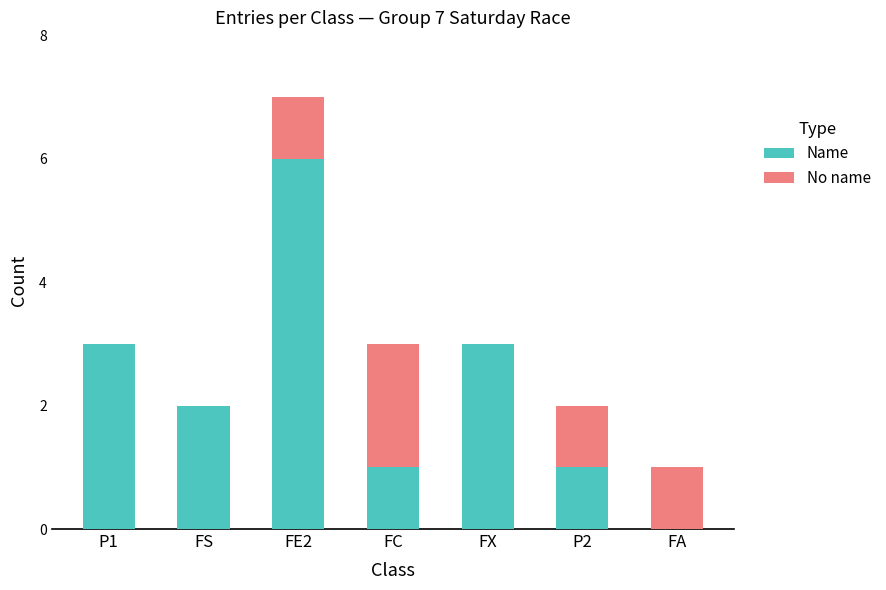

What is the sum of all Name values?

16